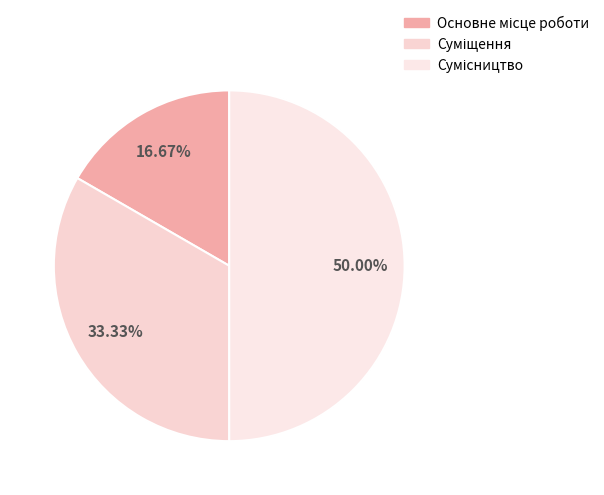

What is the change in value from Основне місце роботи to Суміщення?

+1